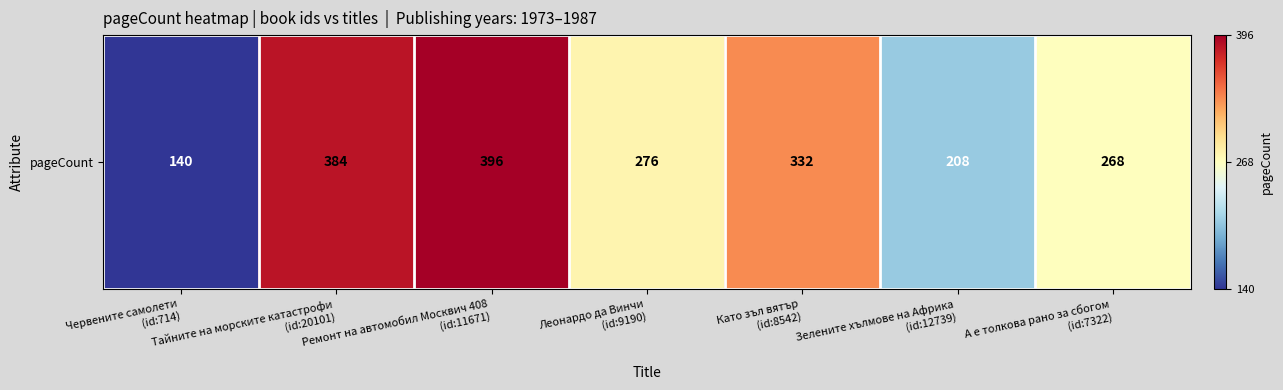

Is it true that the value at Ремонт на автомобил Москвич 408
(id:11671) is 396?

True